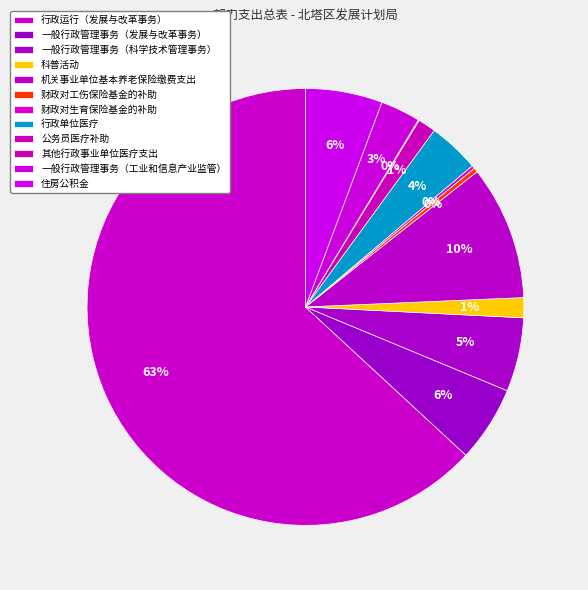

Which category accounts for the majority?

行政运行（发展与改革事务）